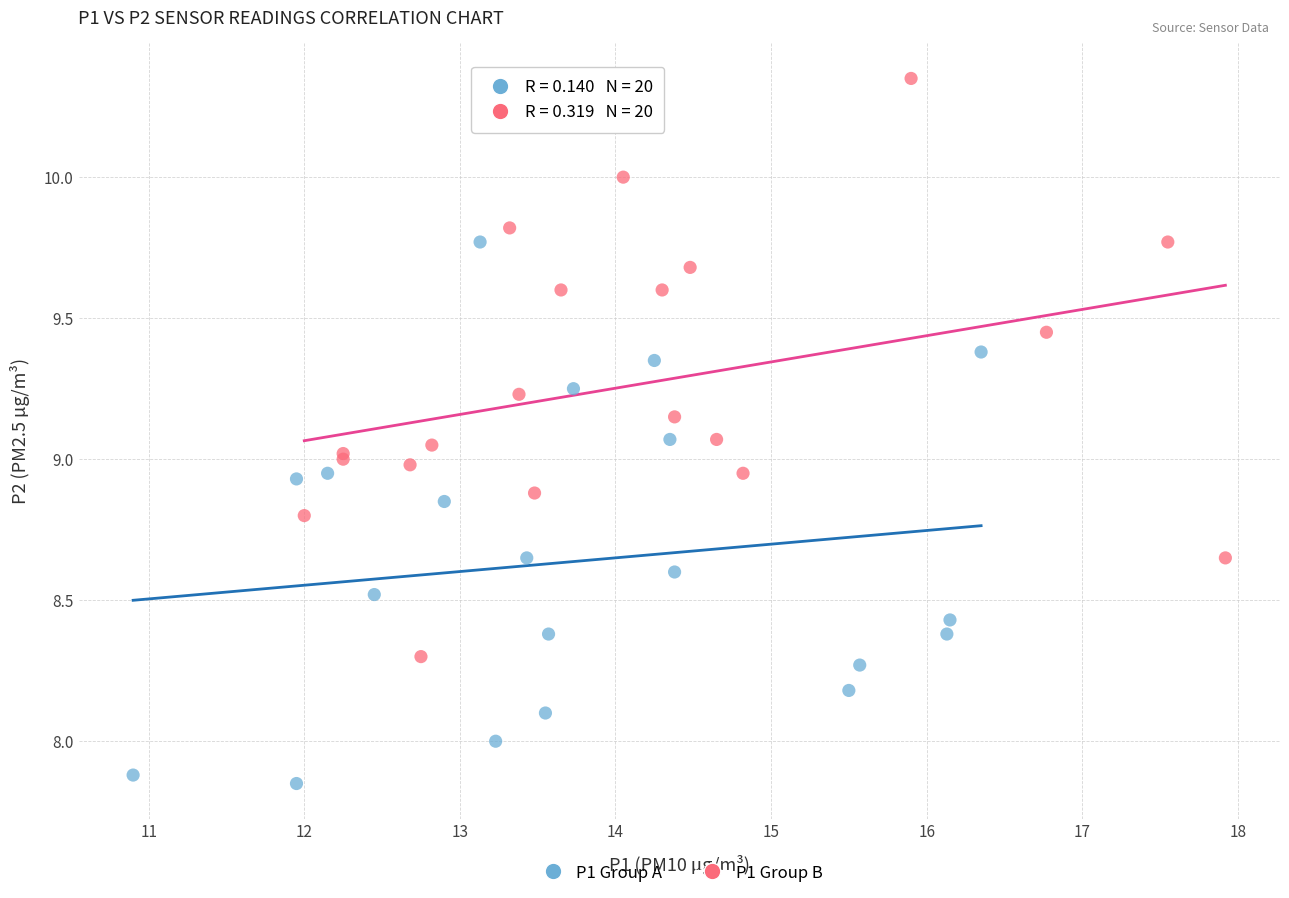

Which series reaches the minimum Y coordinate?

P1 Group A